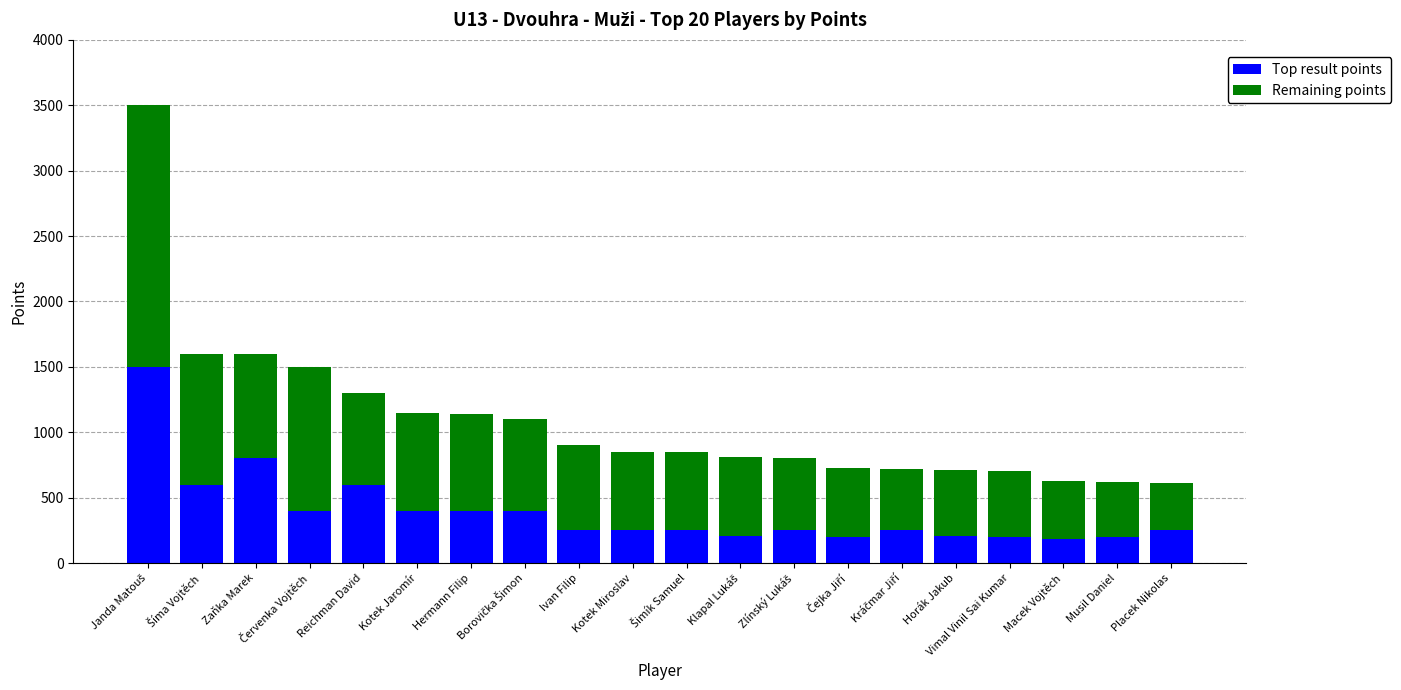

What is the difference between the second highest and second lowest values in the Top result points series?

600